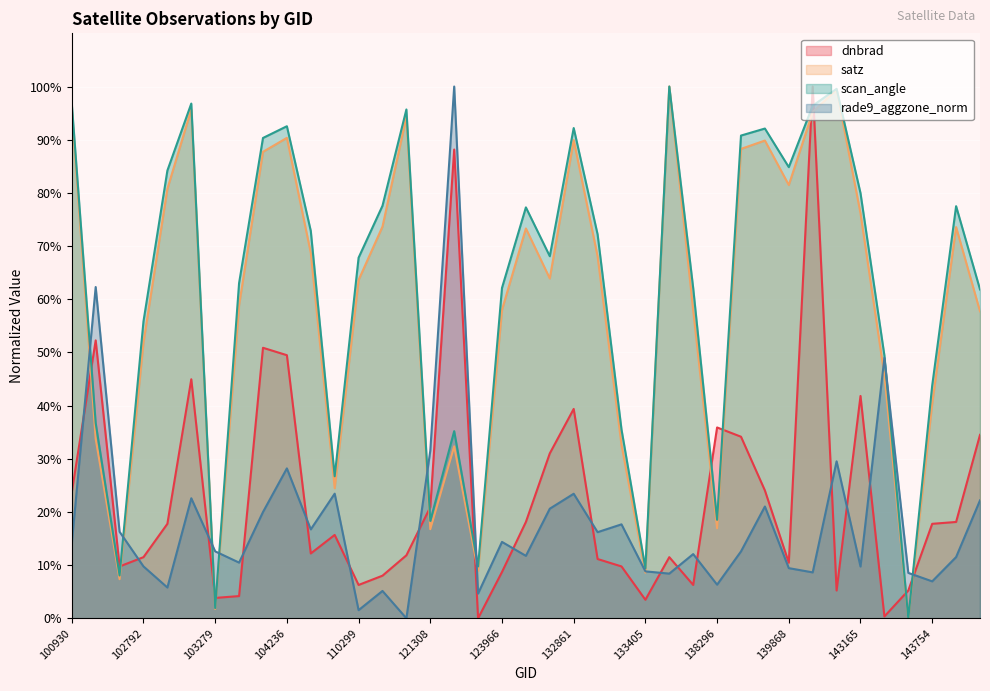

True or false: dnbrad and rade9_aggzone_norm intersect in this chart.

True